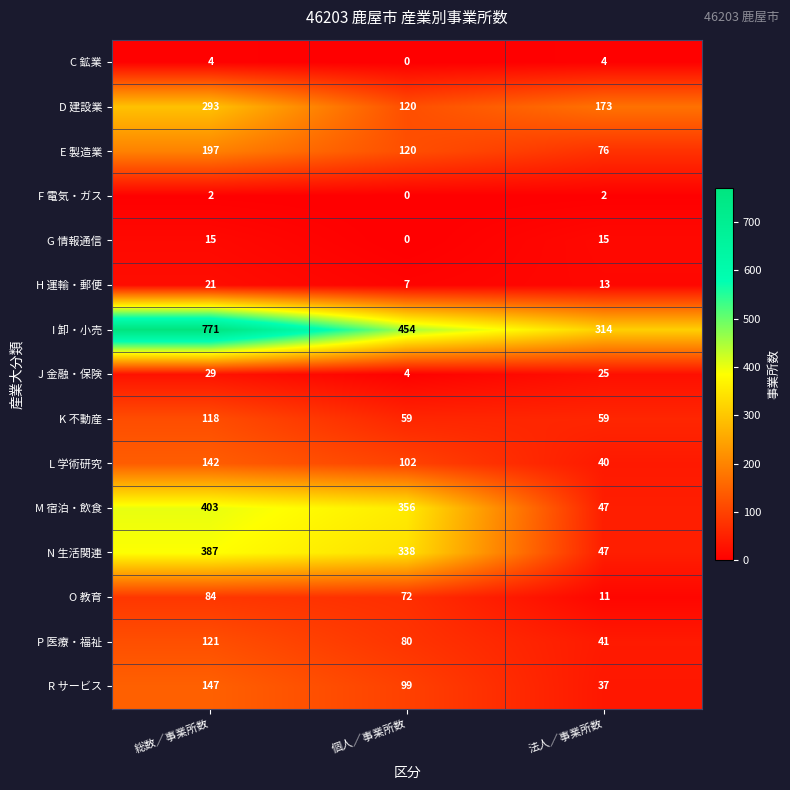

At which category does the chart reach its peak across all series?

総数／事業所数